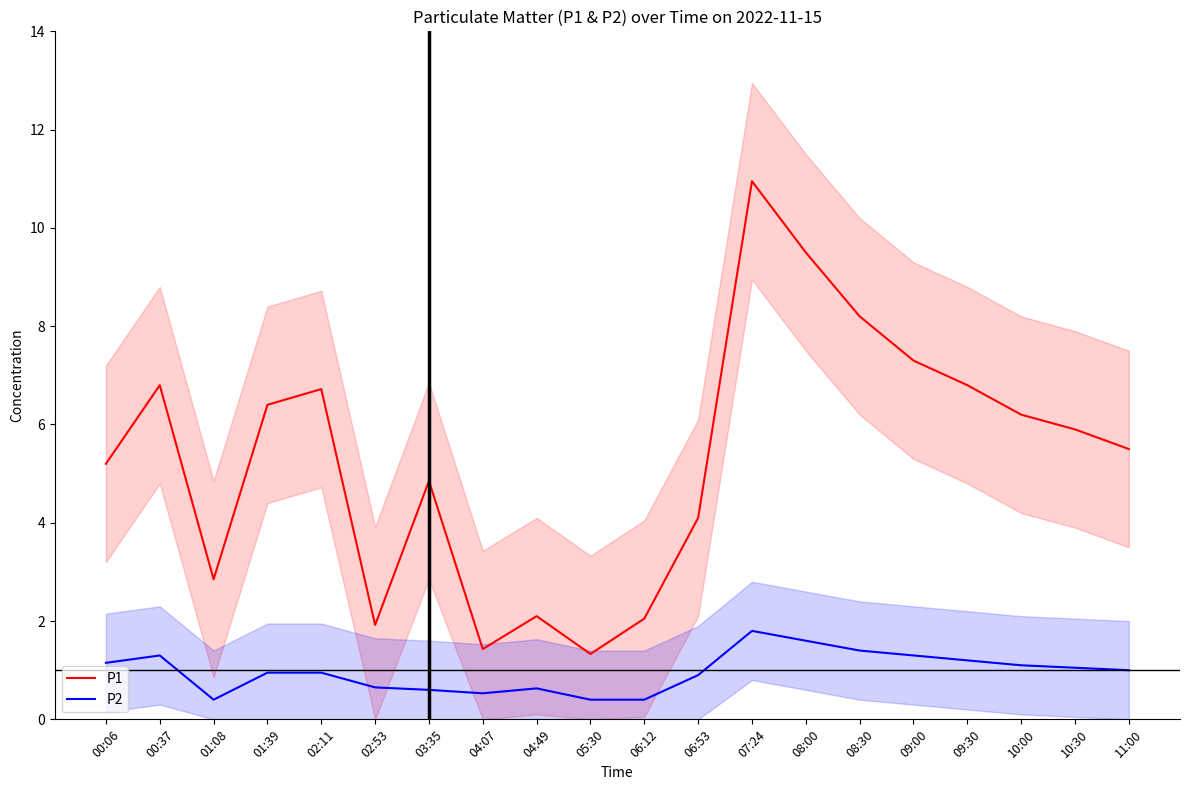

Between 01:39 and 02:53, which series saw the biggest shift?

P1